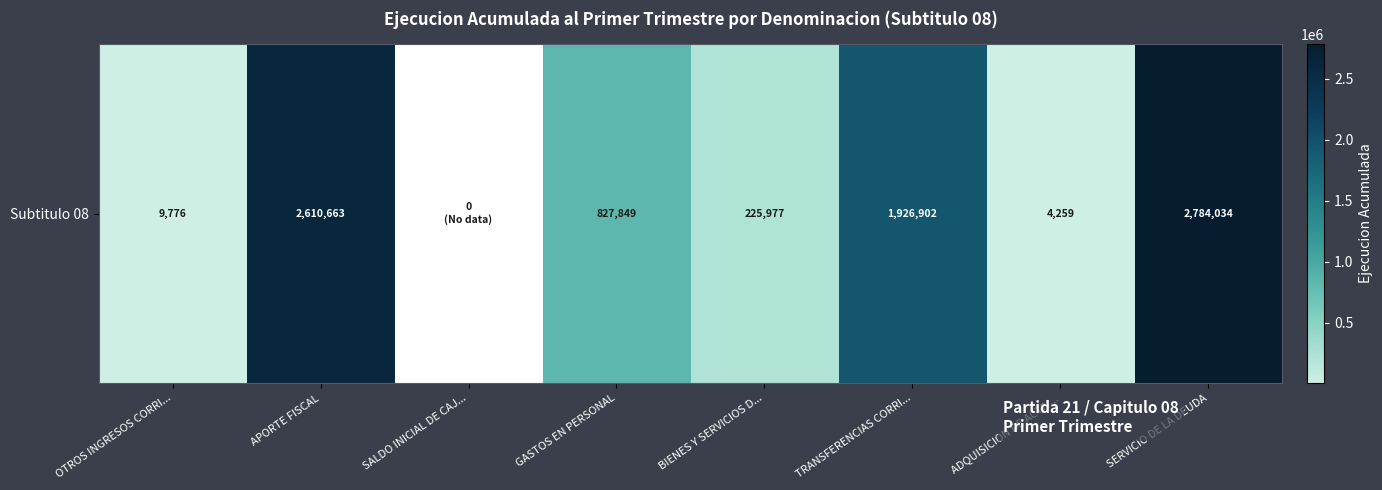

What is the ratio of the value at APORTE FISCAL to the value at GASTOS EN PERSONAL?

3.2